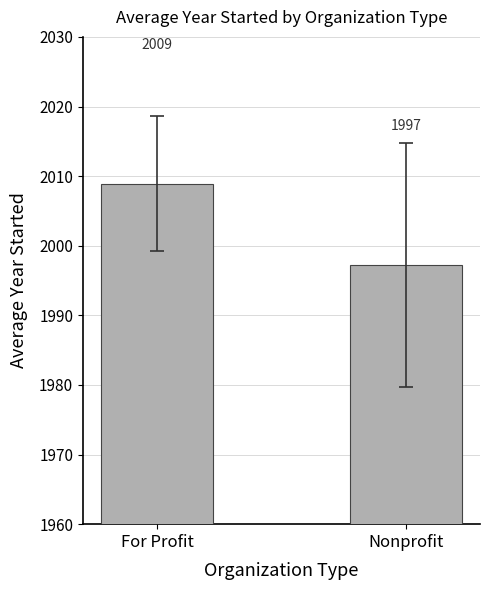

Which label corresponds to the largest value in the chart?

For Profit